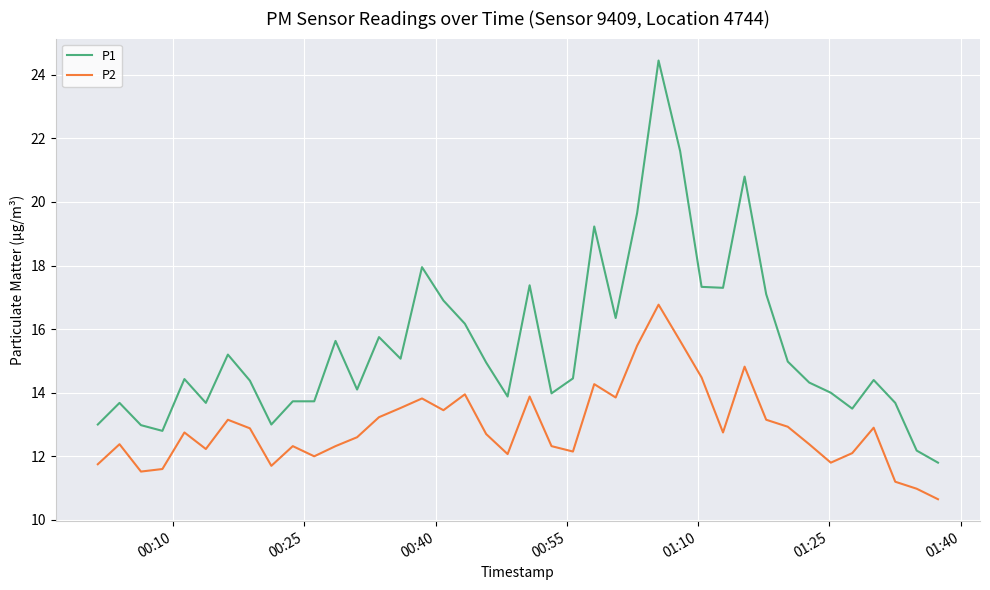

What is the sum of all P2 values?

516.4